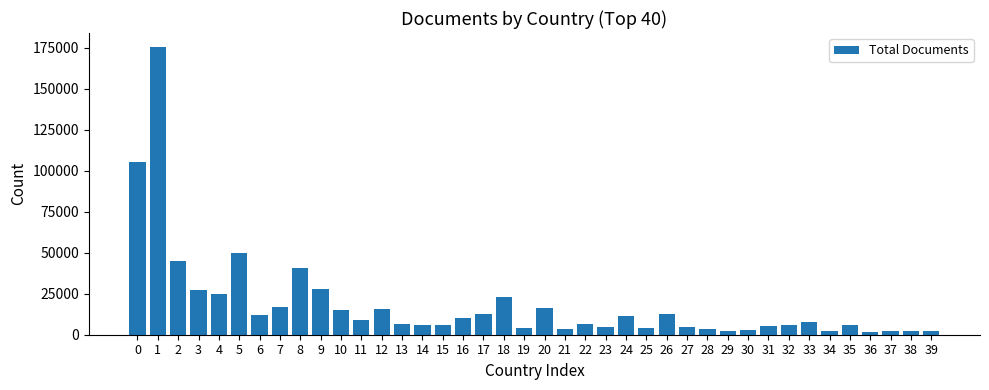

The chart shows a value of 105440 at 0. True or false?

True